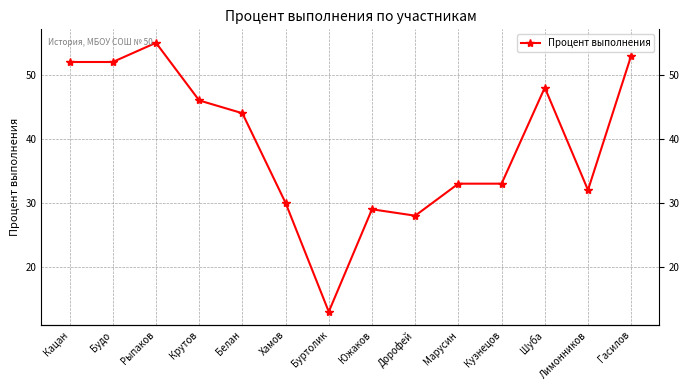

Where is the first local minimum?

Буртолик